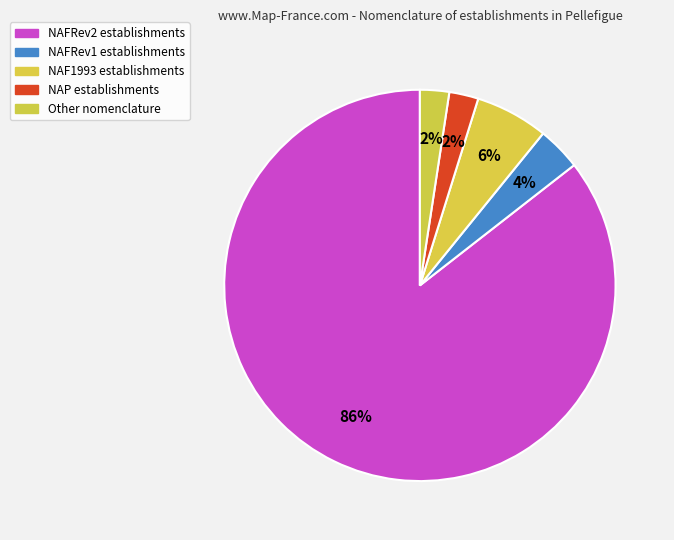

How many segments does this pie chart have?

5